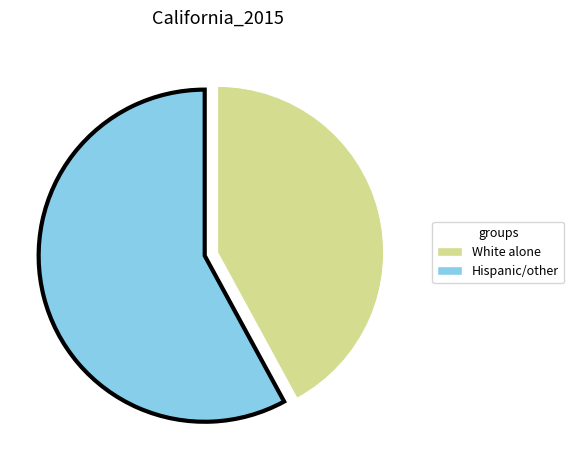

How many segments does this pie chart have?

2